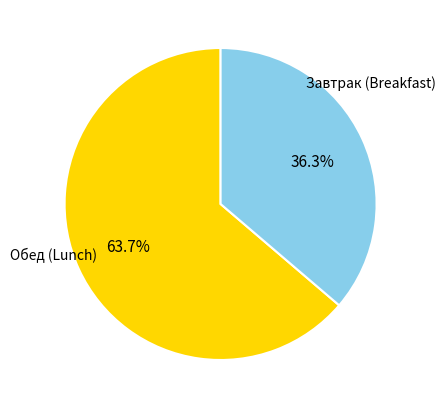

Is there a majority slice in this chart?

Yes